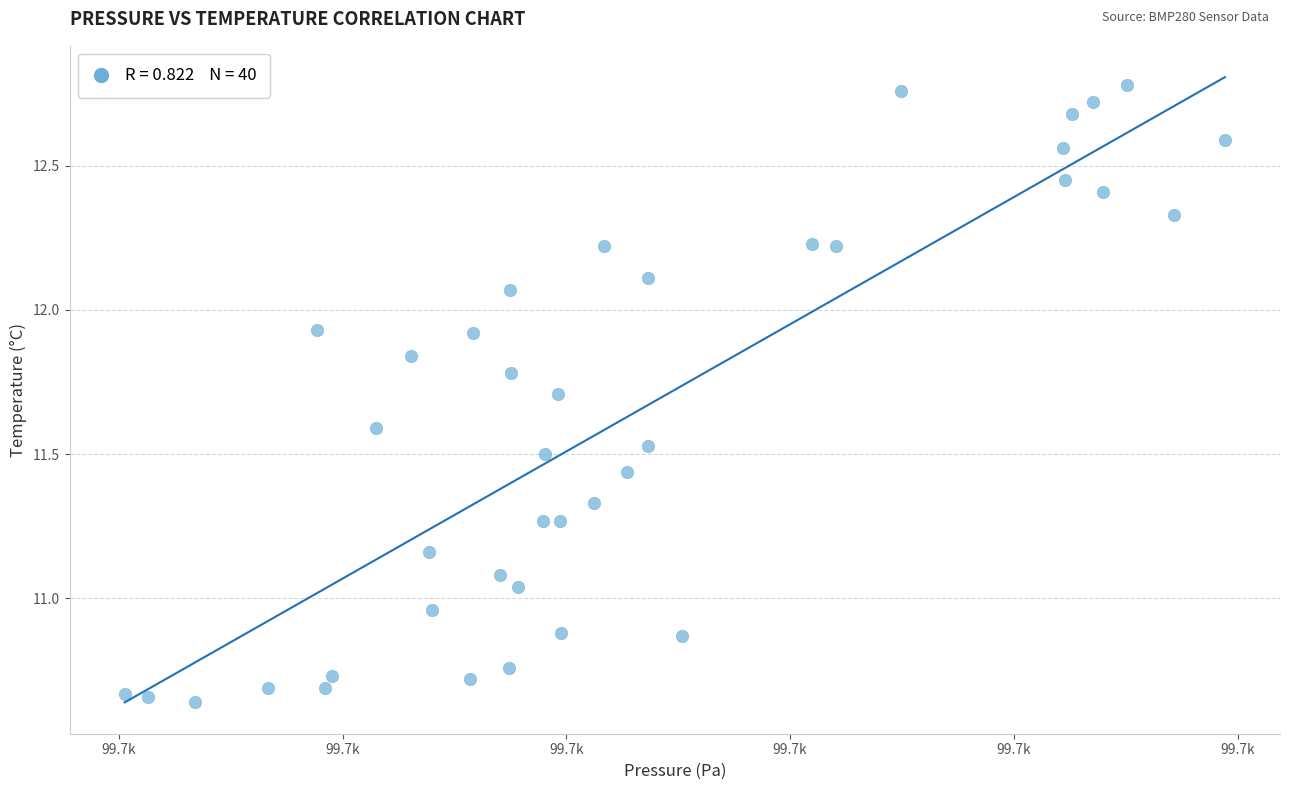

What is the range of Y values (max minus min)?

2.1